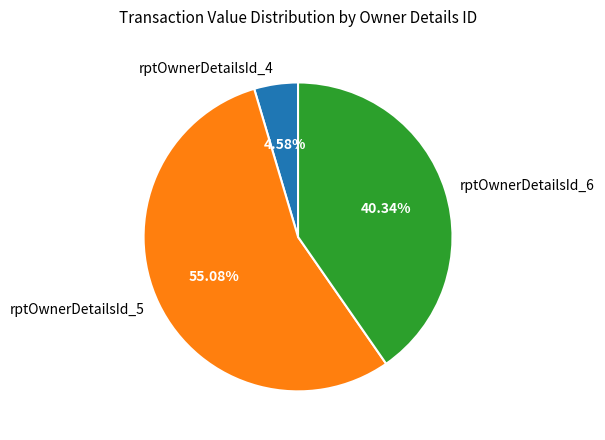

Which category has the biggest portion of the pie?

rptOwnerDetailsId_5